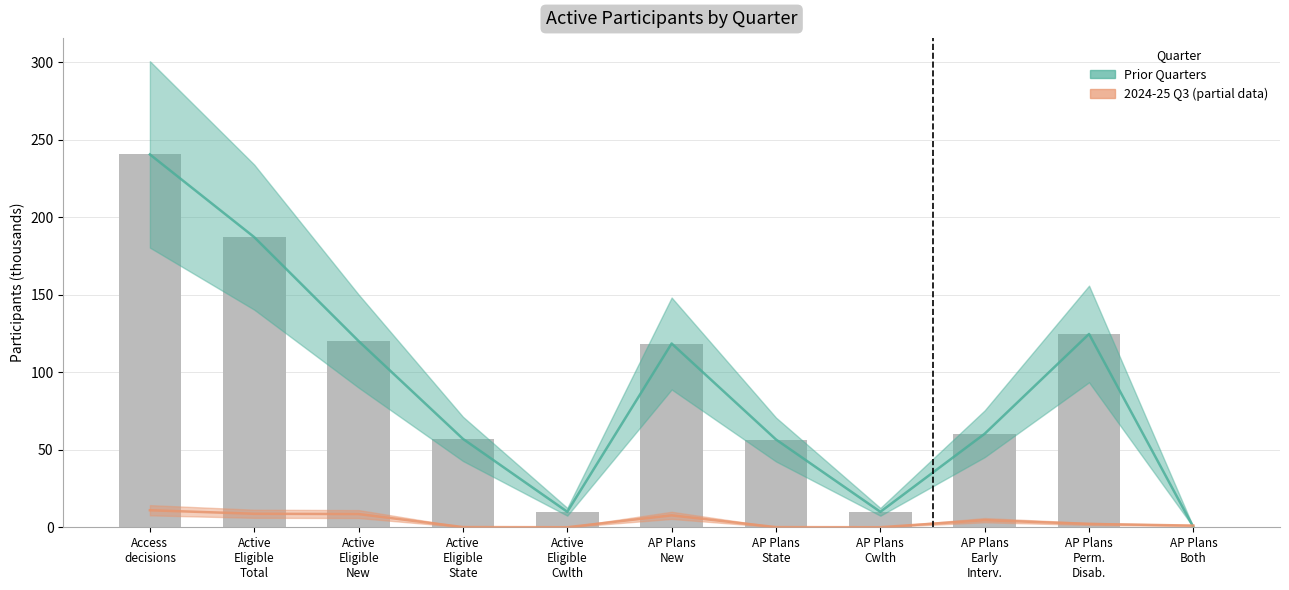

Reading left to right, extract all data points from this chart.

Prior Quarters: Access
decisions=240.5	Active
Eligible
Total=187.2	Active
Eligible
New=120.1	Active
Eligible
State=57.0	Active
Eligible
Cwlth=10.0	AP Plans
New=118.6	AP Plans
State=56.6	AP Plans
Cwlth=10.0	AP Plans
Early
Interv.=60.3	AP Plans
Perm.
Disab.=124.7	AP Plans
Both=0.1
2024-25 Q3: Access
decisions=11.0	Active
Eligible
Total=8.7	Active
Eligible
New=8.5	Active
Eligible
State=0.1	Active
Eligible
Cwlth=0.0	AP Plans
New=7.7	AP Plans
State=0.1	AP Plans
Cwlth=0.0	AP Plans
Early
Interv.=4.6	AP Plans
Perm.
Disab.=2.2	AP Plans
Both=1.1